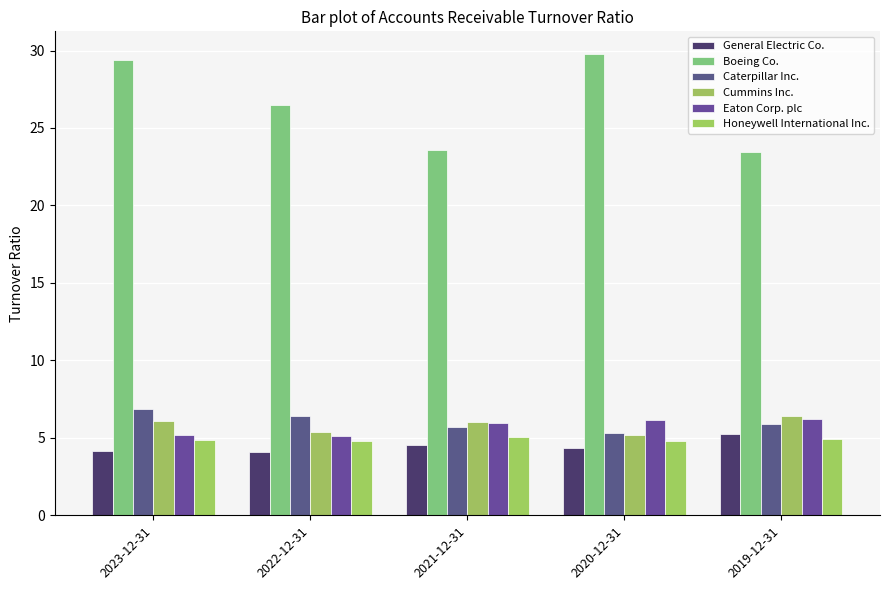

Which series changed the most between 2023-12-31 and 2021-12-31?

Boeing Co.